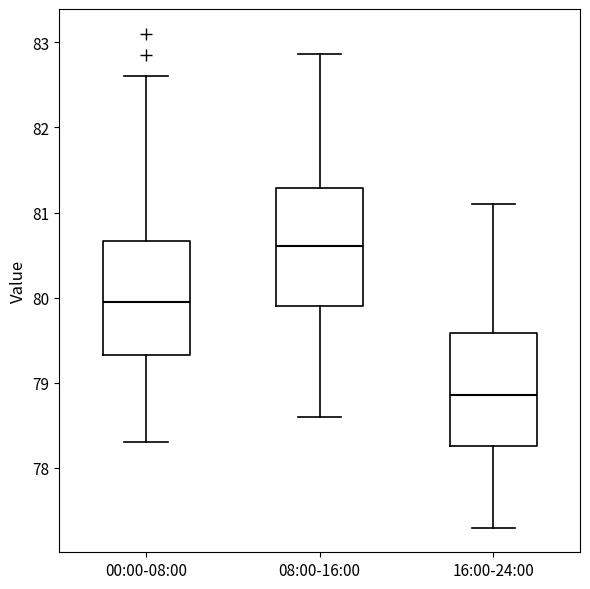

Reading left to right, read every box against the y-axis: the position of its median line, the range the box covers, and the ends of its whiskers. The values are not printed on the chart, so give them approximately, as read against the axis.

00:00-08:00: median 79.9, box 79.3 to 80.7, whiskers 78.3 to 82.6
08:00-16:00: median 80.6, box 79.9 to 81.3, whiskers 78.6 to 82.9
16:00-24:00: median 78.9, box 78.3 to 79.6, whiskers 77.3 to 81.1